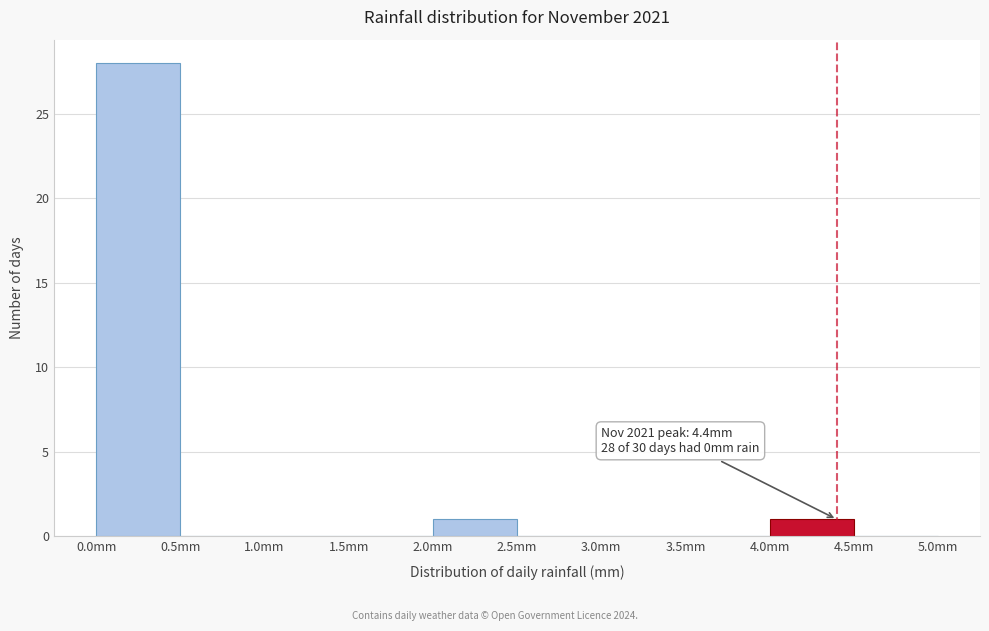

Over which range of the x-axis is the bar tallest?

0.0 to 0.5